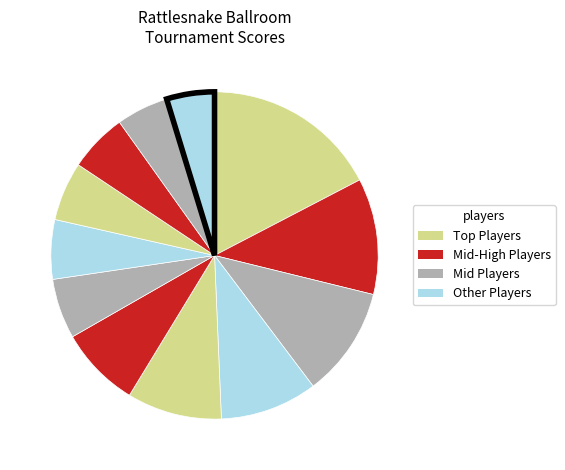

To the nearest percent, what is the difference between the largest and smallest slice percentages?

13%